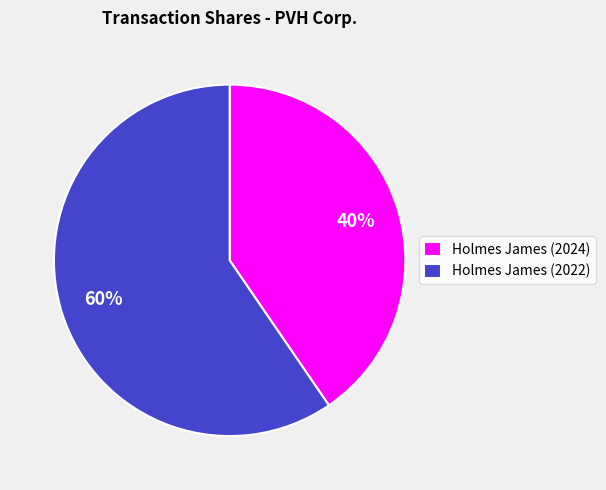

Rank the categories by value from lowest to highest.

Holmes James (2024), Holmes James (2022)